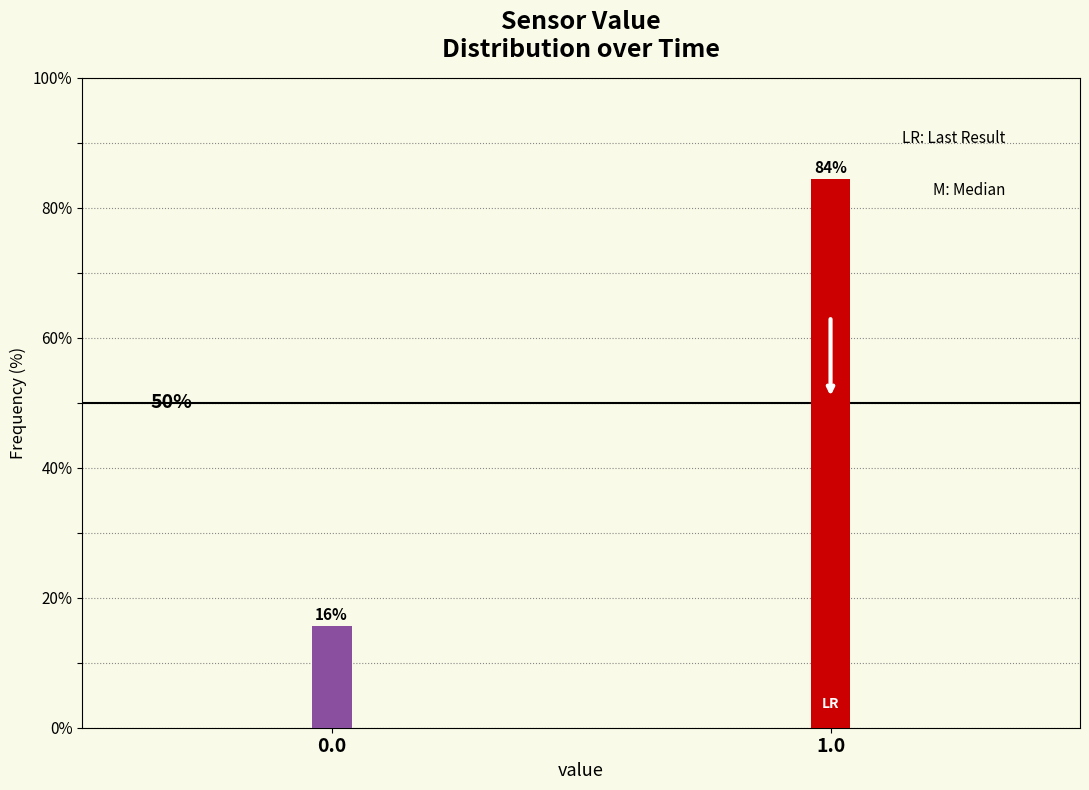

How many bars are there in total?

2